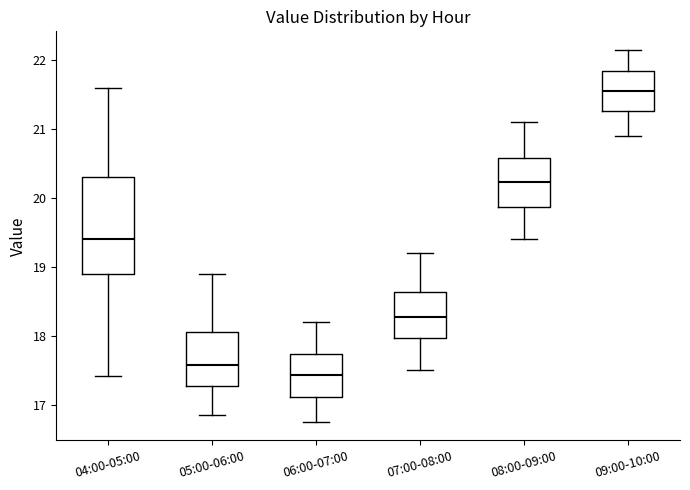

Which box is the tallest, from its lower edge to its upper edge?

04:00-05:00